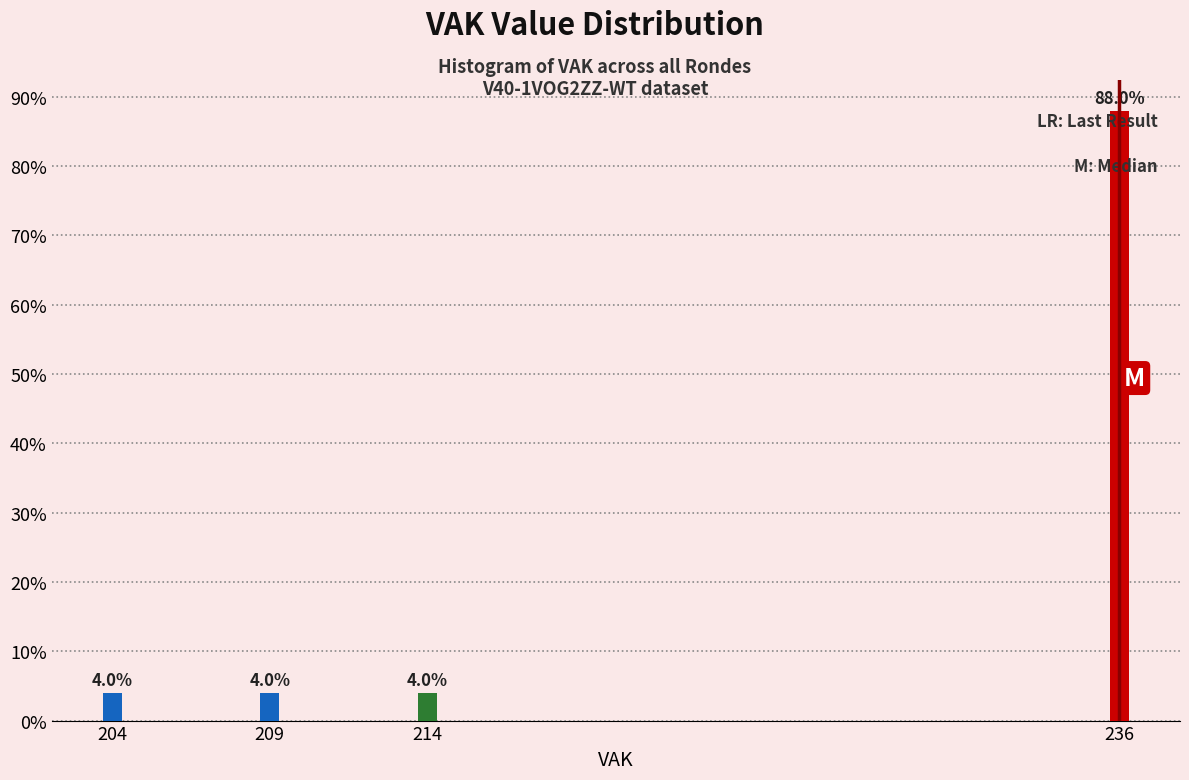

Reading left to right, list all the values displayed in this chart.

204=4	209=4	214=4	236=88